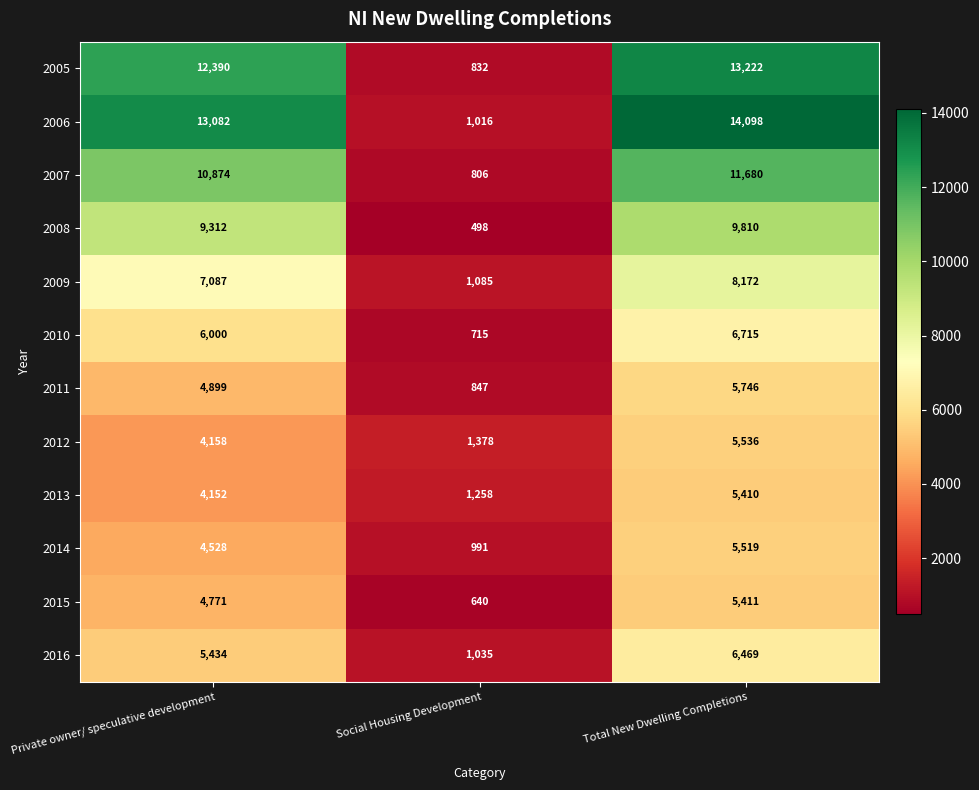

How many data points in 2008 are less than 9312?

1